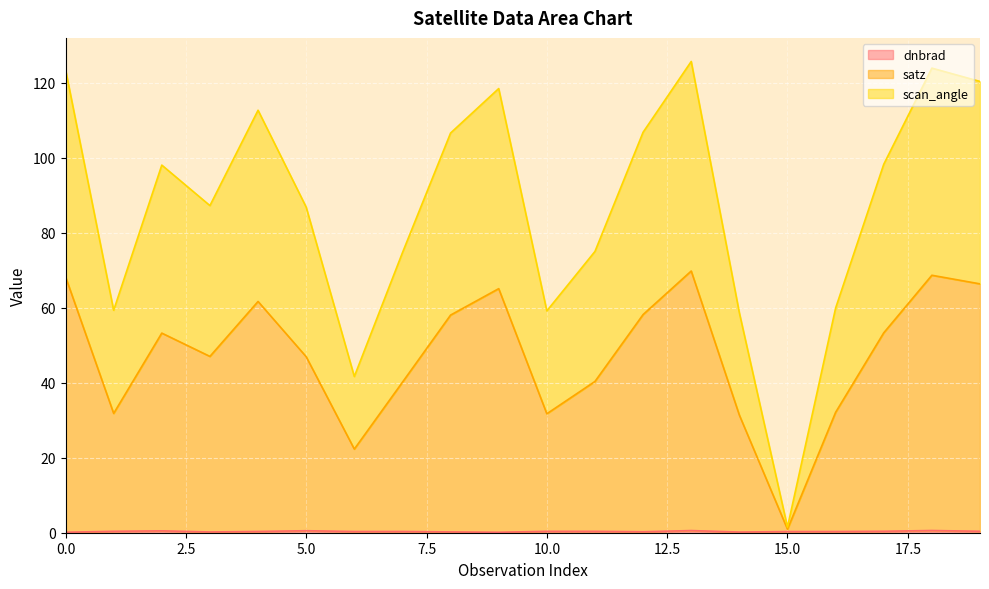

At which category does the chart reach its peak across all series?

13